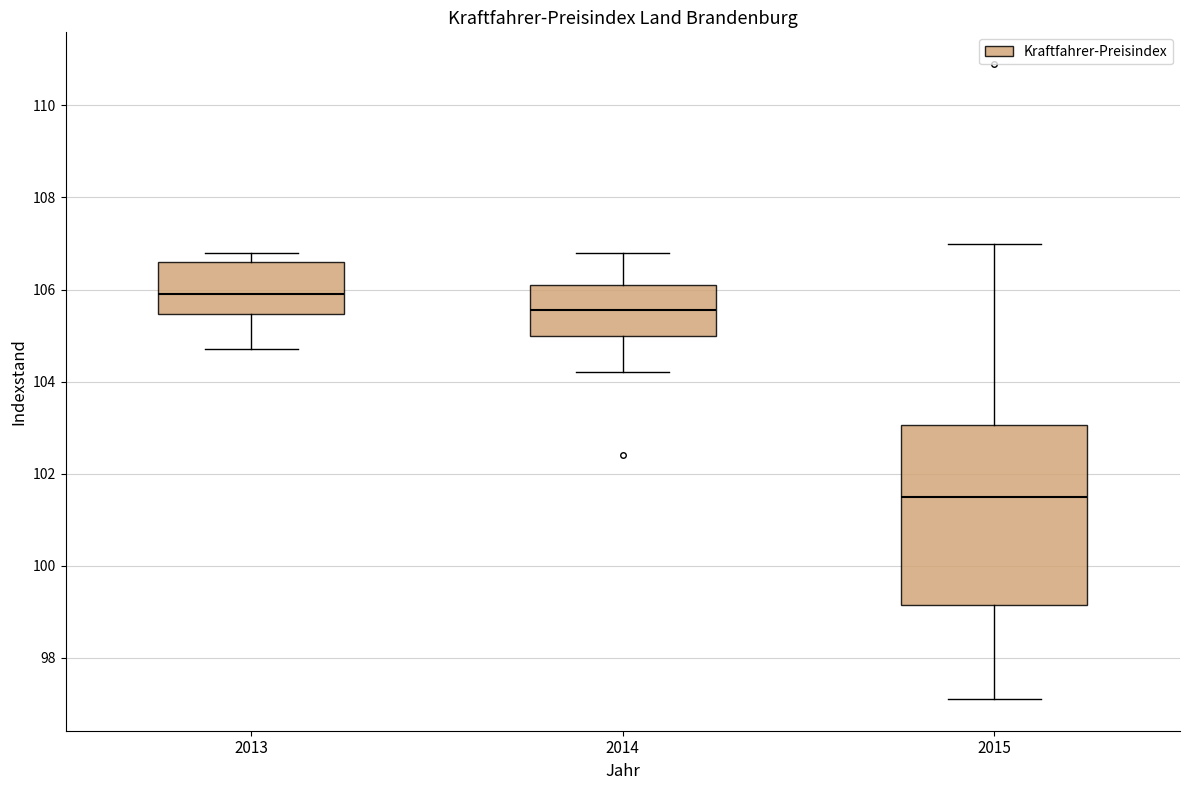

Which box has the highest median line?

2013